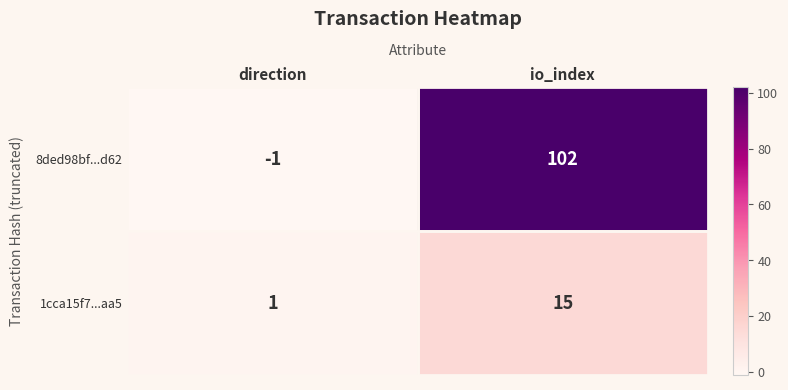

Is it true that 8ded98bf...d62 equals 174 at io_index?

False